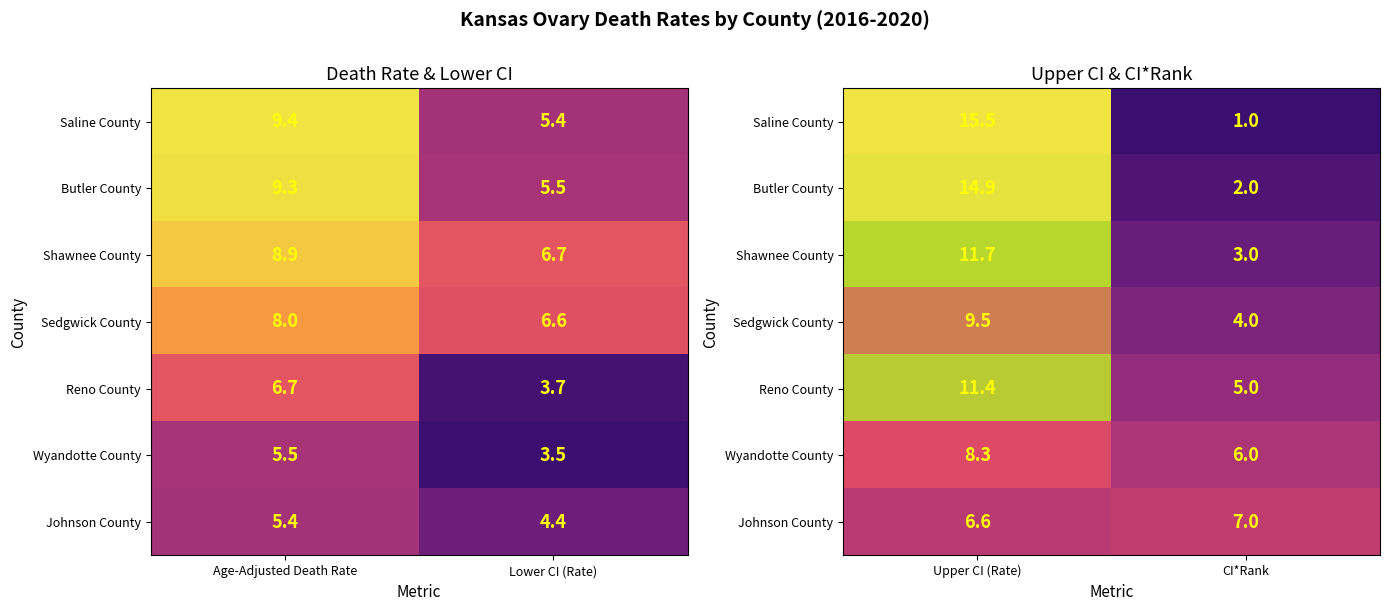

True or false: Saline County has a value of 7.0 at Upper CI (Rate).

False